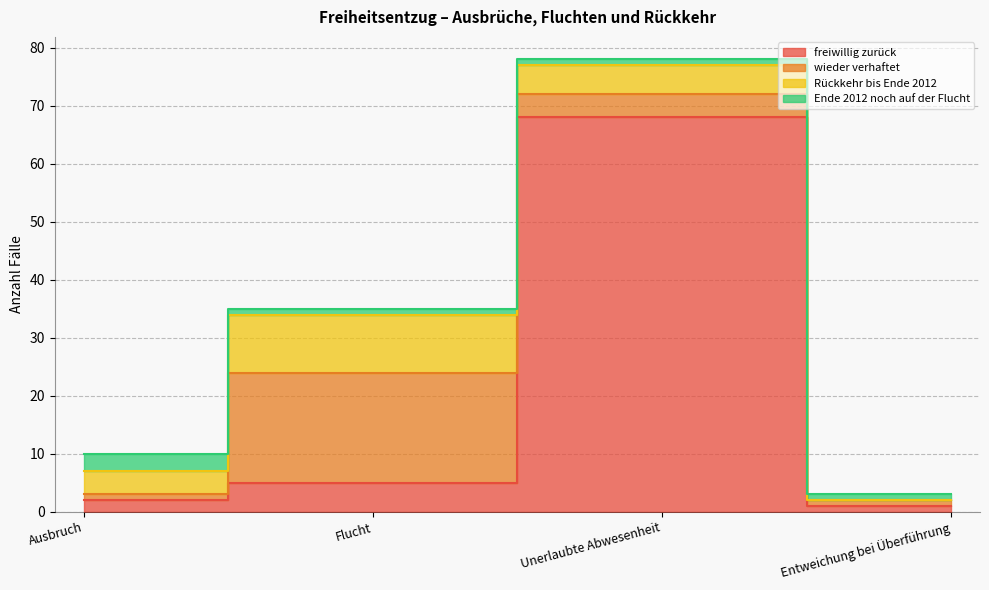

What is the greatest value displayed?

68